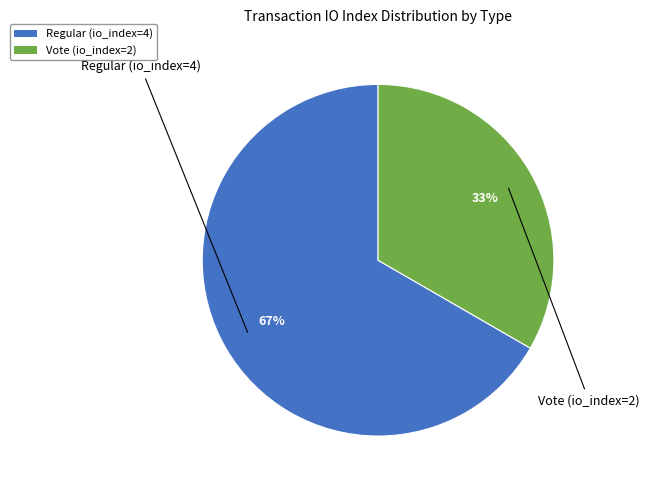

Is there any slice that represents more than half of the pie?

Yes